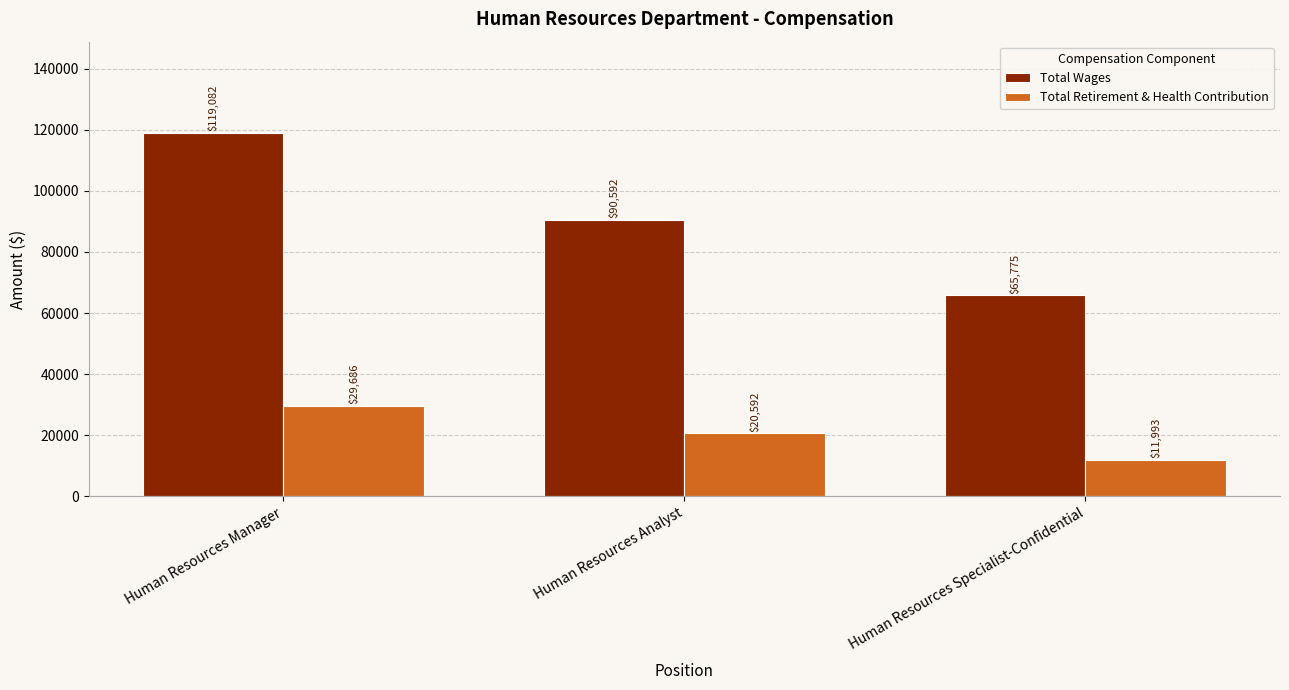

At how many categories does at least one series exceed 107752?

1